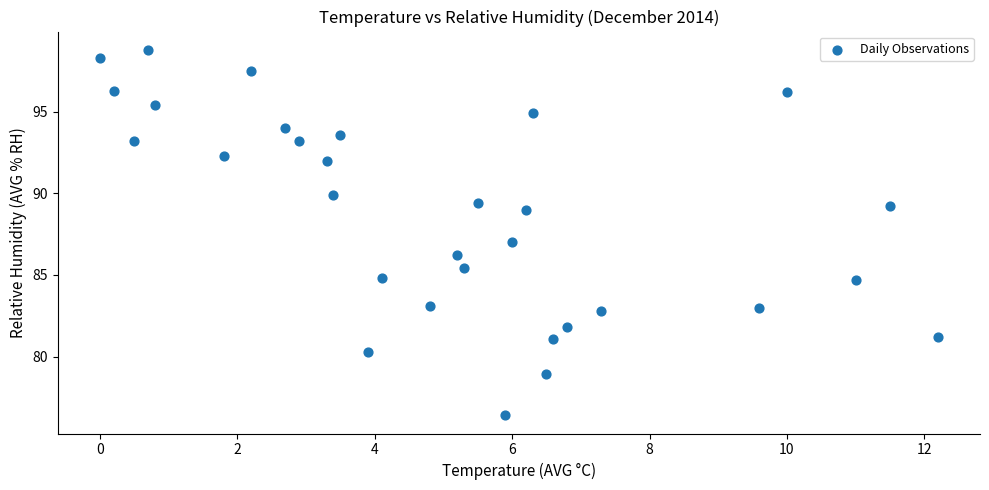

What is the range of Y values (max minus min)?

22.4